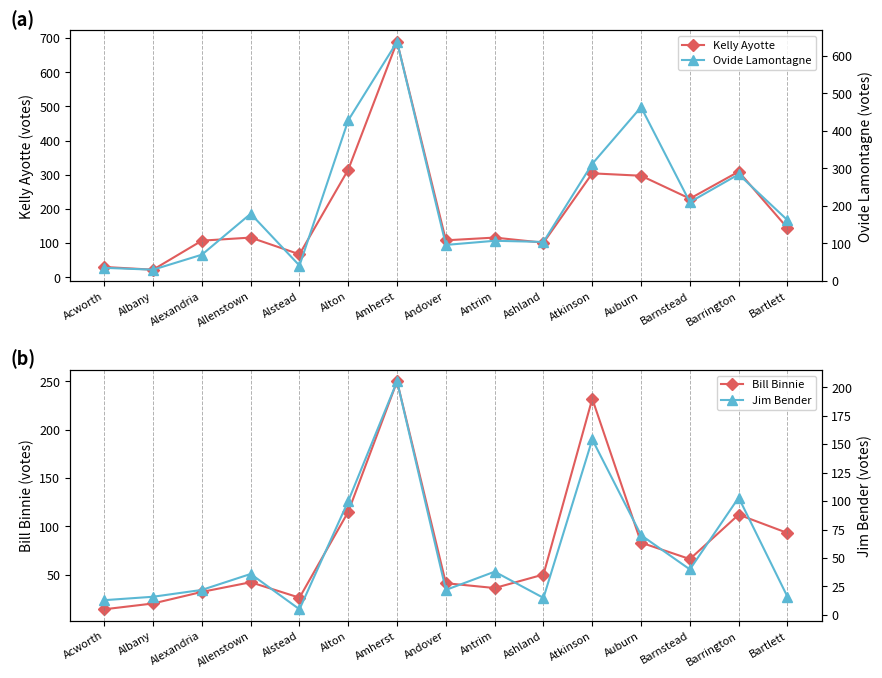

At which category does Bill Binnie reach its first local valley?

Alstead